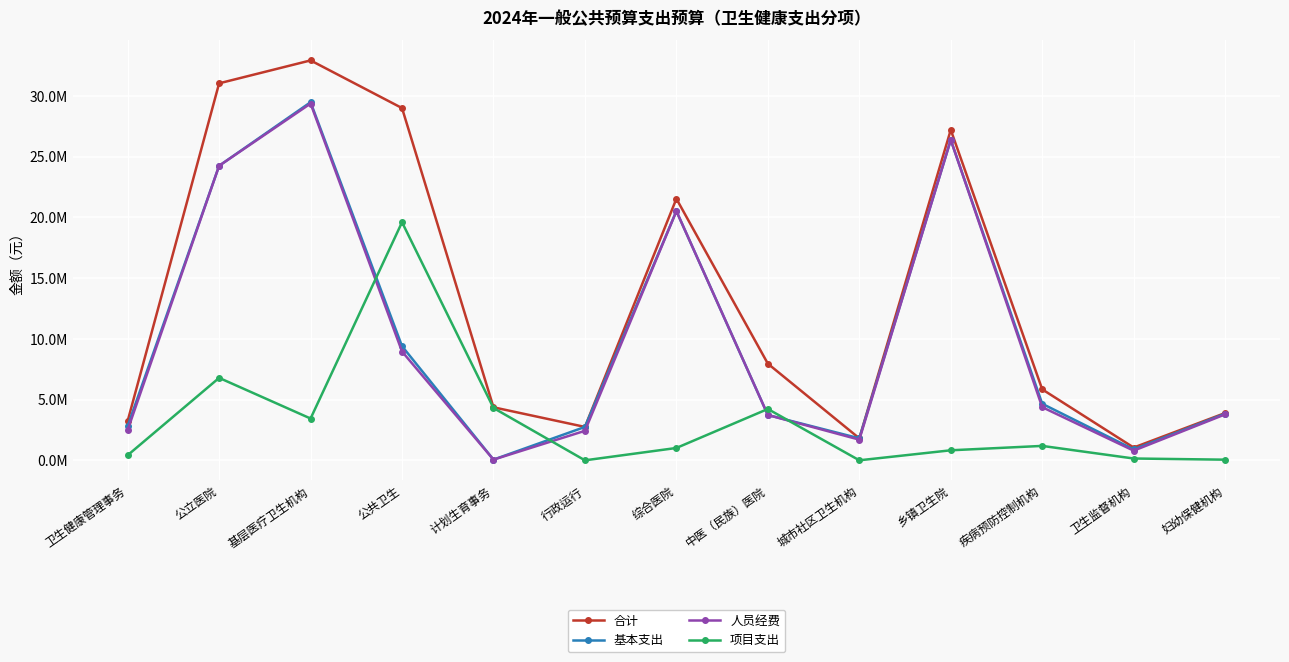

Is it true that 合计 equals 1812585.2 at 城市社区卫生机构?

True